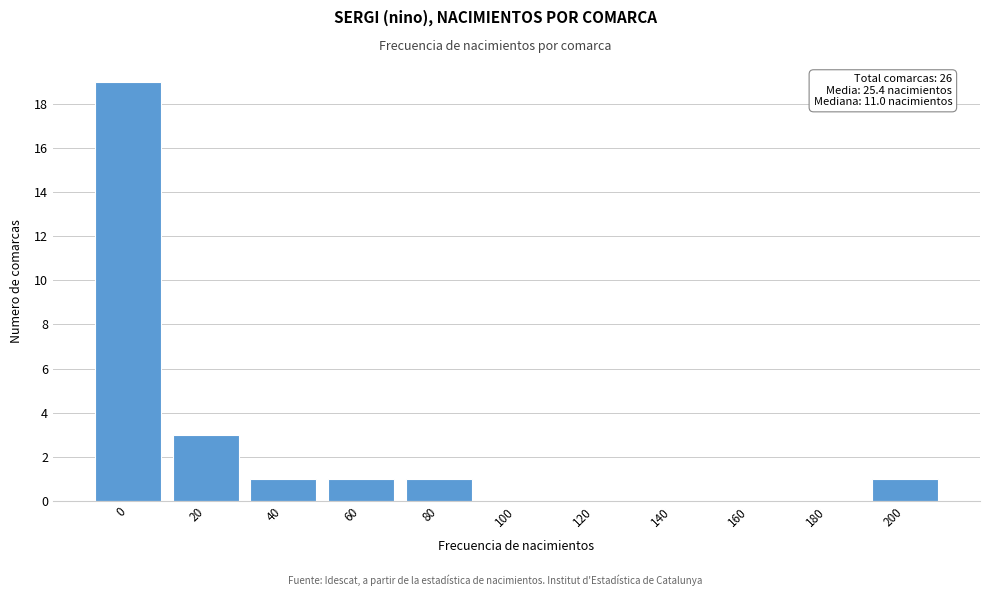

Reading left to right, extract all data points from this chart.

0=19	20=3	40=1	60=1	80=1	100=0	120=0	140=0	160=0	180=0	200=1